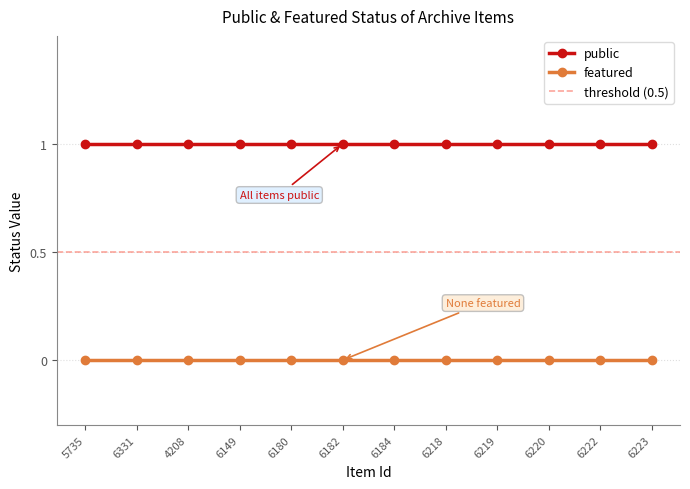

What is the value of the public point at the 5th from the left?

1